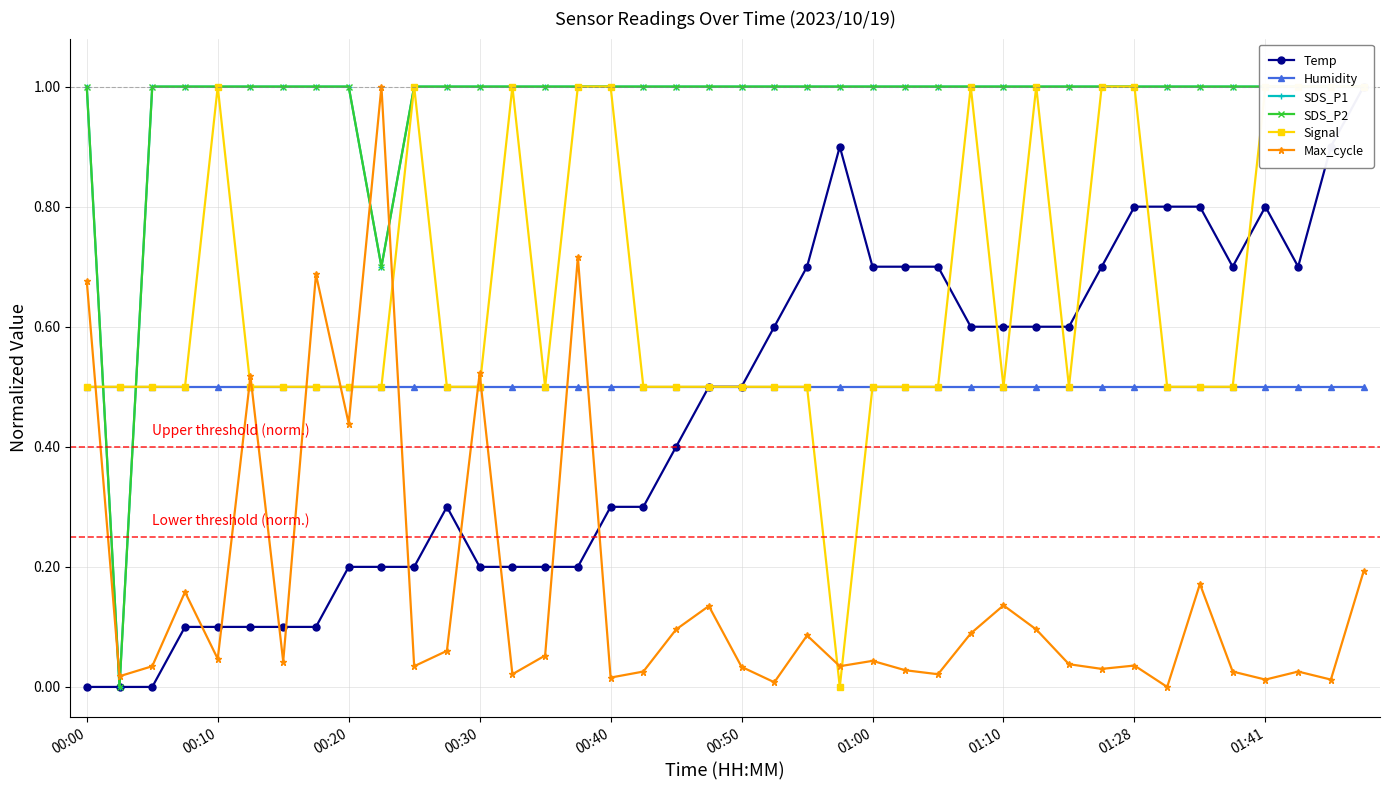

Reading right to left, list all the values displayed in this chart.

Temp: 1.0	0.9	0.7	0.8	0.7	0.8	0.8	0.8	0.7	0.6	0.6	0.6	0.6	0.7	0.7	0.7	0.9	0.7	0.6	0.5	0.5	0.4	0.3	0.3	0.2	0.2	0.2	0.2	0.3	0.2	0.2	0.2	0.1	0.1	0.1	0.1	0.1	0.0	0.0	0.0
Humidity: 0.5	0.5	0.5	0.5	0.5	0.5	0.5	0.5	0.5	0.5	0.5	0.5	0.5	0.5	0.5	0.5	0.5	0.5	0.5	0.5	0.5	0.5	0.5	0.5	0.5	0.5	0.5	0.5	0.5	0.5	0.5	0.5	0.5	0.5	0.5	0.5	0.5	0.5	0.5	0.5
SDS_P1: 1.0	1.0	1.0	1.0	1.0	1.0	1.0	1.0	1.0	1.0	1.0	1.0	1.0	1.0	1.0	1.0	1.0	1.0	1.0	1.0	1.0	1.0	1.0	1.0	1.0	1.0	1.0	1.0	1.0	1.0	0.7	1.0	1.0	1.0	1.0	1.0	1.0	1.0	0.0	1.0
SDS_P2: 1.0	1.0	1.0	1.0	1.0	1.0	1.0	1.0	1.0	1.0	1.0	1.0	1.0	1.0	1.0	1.0	1.0	1.0	1.0	1.0	1.0	1.0	1.0	1.0	1.0	1.0	1.0	1.0	1.0	1.0	0.7	1.0	1.0	1.0	1.0	1.0	1.0	1.0	0.0	1.0
Signal: 1.0	1.0	1.0	1.0	0.5	0.5	0.5	1.0	1.0	0.5	1.0	0.5	1.0	0.5	0.5	0.5	0.0	0.5	0.5	0.5	0.5	0.5	0.5	1.0	1.0	0.5	1.0	0.5	0.5	1.0	0.5	0.5	0.5	0.5	0.5	1.0	0.5	0.5	0.5	0.5
Max_cycle: 0.2	0.0	0.0	0.0	0.0	0.2	0.0	0.0	0.0	0.0	0.1	0.1	0.1	0.0	0.0	0.0	0.0	0.1	0.0	0.0	0.1	0.1	0.0	0.0	0.7	0.1	0.0	0.5	0.1	0.0	1.0	0.4	0.7	0.0	0.5	0.0	0.2	0.0	0.0	0.7